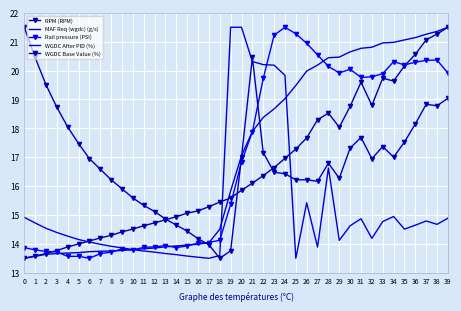

What is the minimum value for MAF Req (wgdc) (g/s)?

13.5